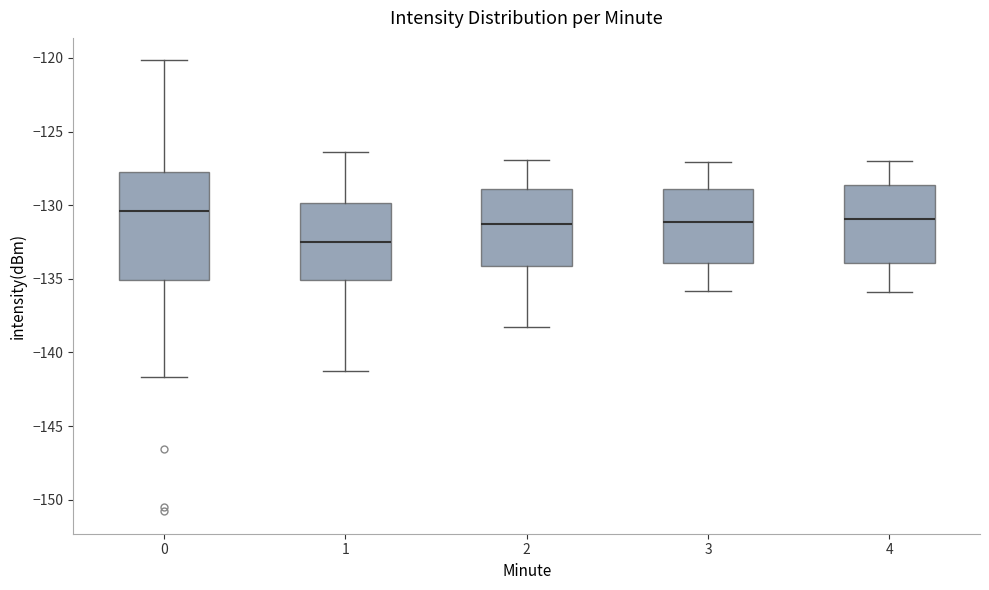

Where is the upper edge of the box at x = 3 on the y-axis? The values are not printed on the chart, so give them approximately, as read against the axis.

-129.0